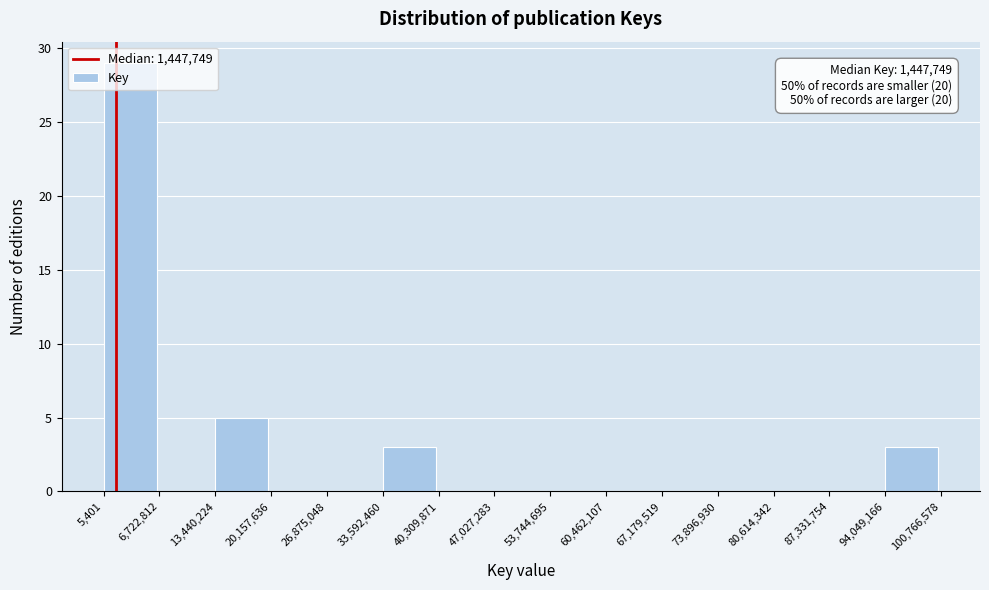

Over which range of the x-axis is the bar tallest?

5,401 to 6,722,812